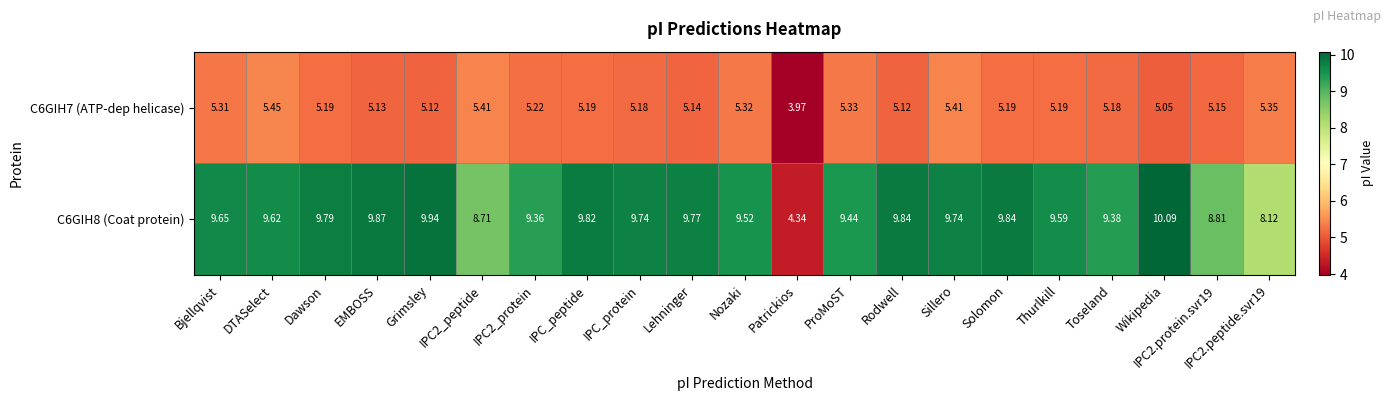

At which category is the sum across all series the highest?

Sillero